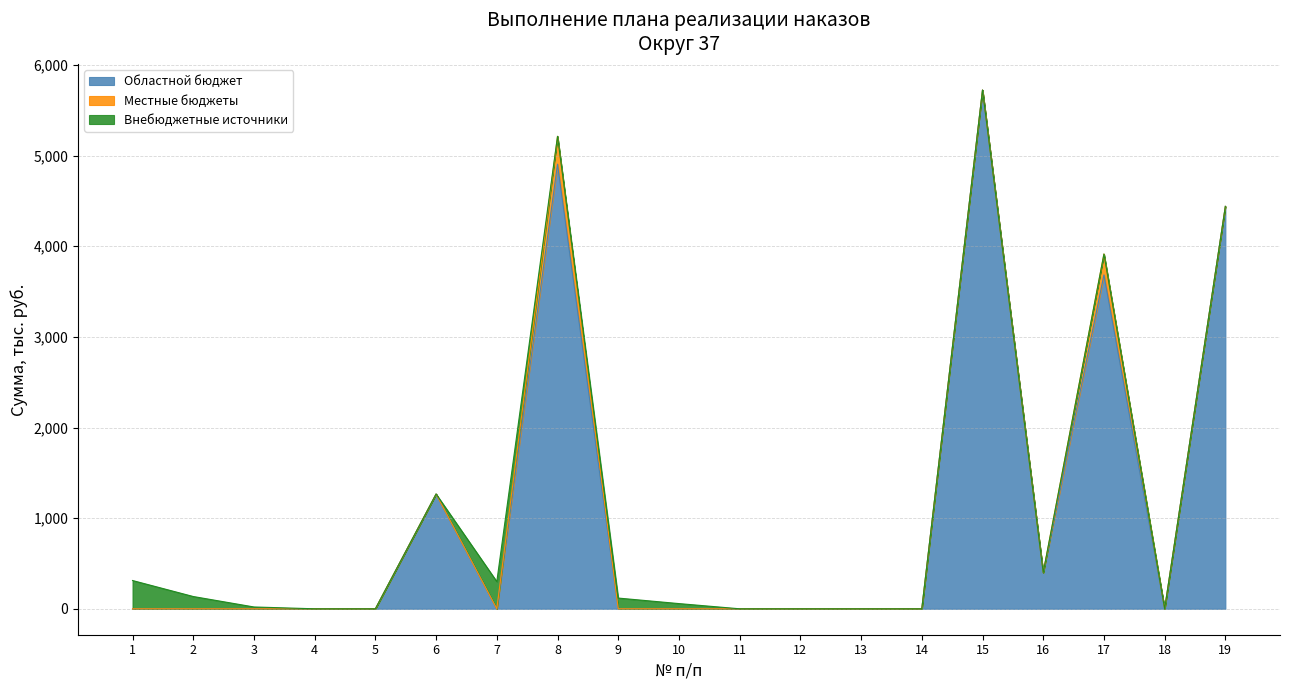

Reading left to right, list all the values displayed in this chart.

Областной бюджет: 0.0	0.0	0.0	0.0	0.0	1266.5	0.0	4905.8	0.0	0.0	0.0	0.0	0.0	0.0	5723.9	400.0	3684.0	0.0	4439.8
Местные бюджеты: 0.0	0.0	0.0	0.0	0.0	0.0	0.0	307.2	0.0	0.0	0.0	0.0	0.0	0.0	0.0	0.0	230.7	0.0	0.0
Внебюджетные источники: 311.9	135.4	20.0	0.0	0.0	0.0	300.0	0.0	118.2	57.4	0.0	0.0	0.0	0.0	0.0	0.0	0.0	0.0	0.0